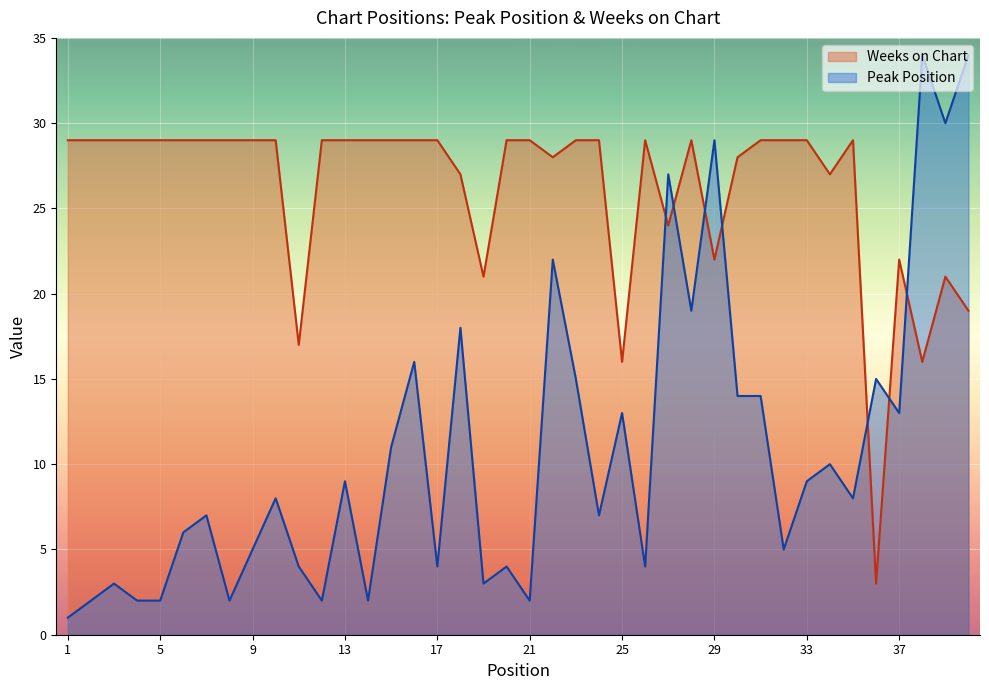

Between 9 and 19, which is larger?

9